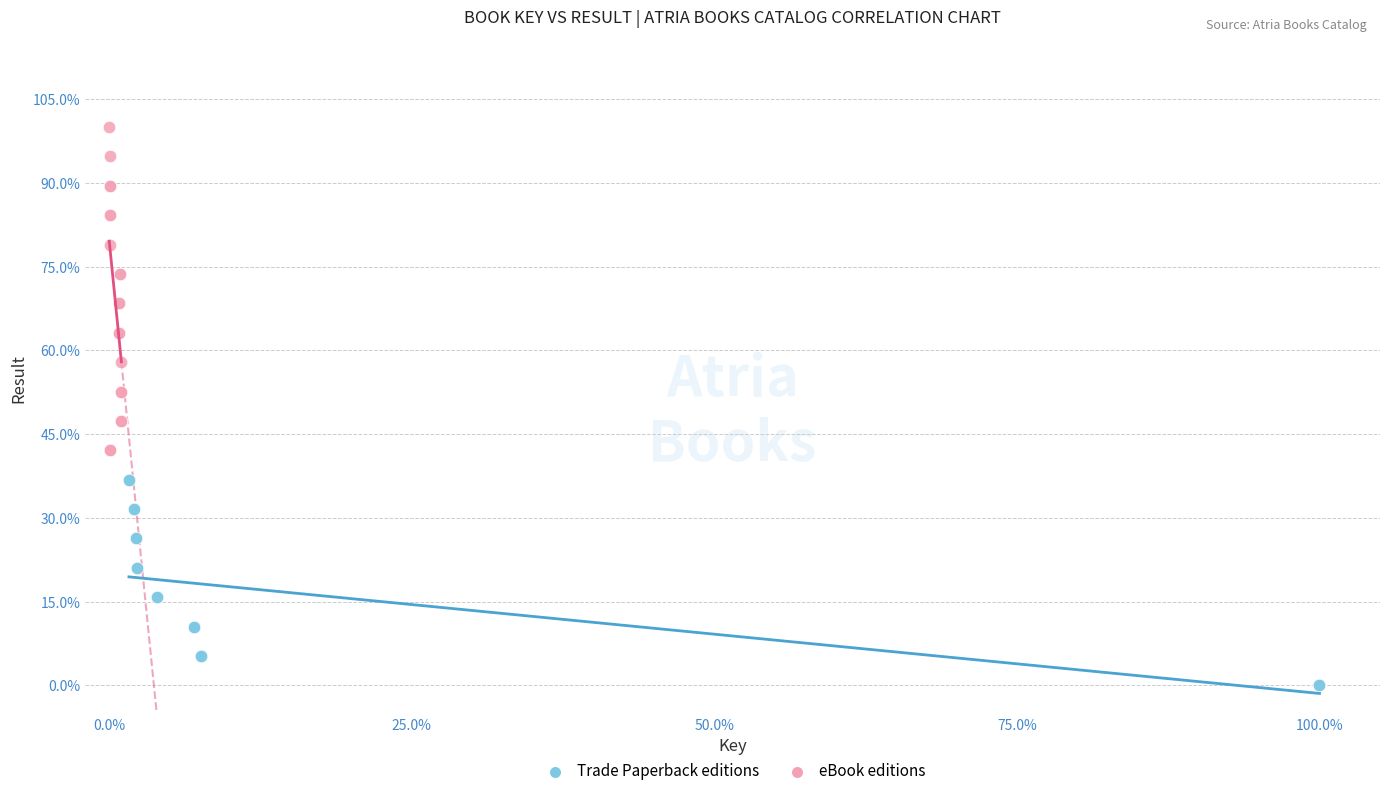

Which series reaches the minimum Y coordinate?

Trade Paperback editions